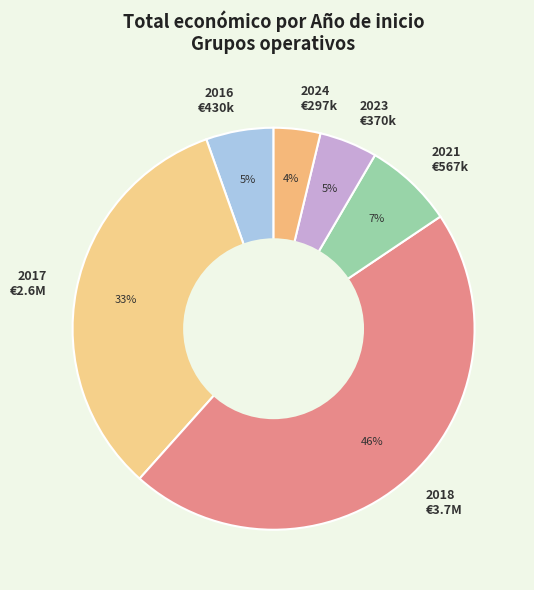

True or false: 2016 accounts for 1% of the total.

False